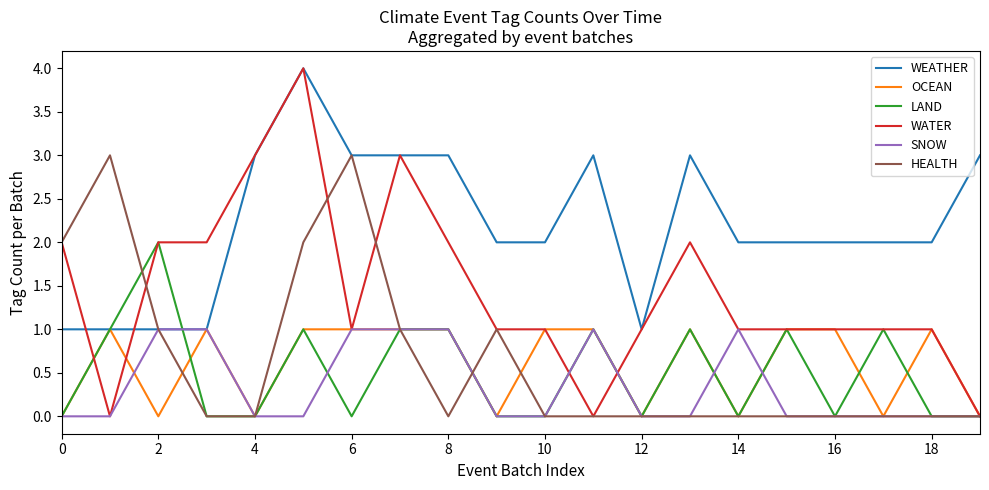

Which series has the widest spread of values?

WATER